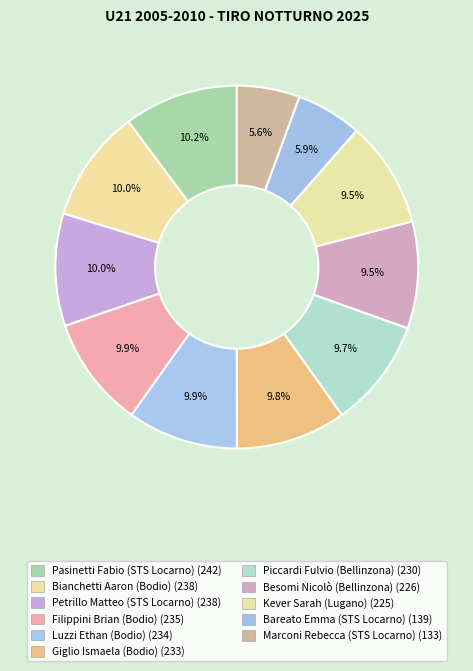

To the nearest percent, what percentage of the pie is Bianchetti Aaron (Bodio)?

10%